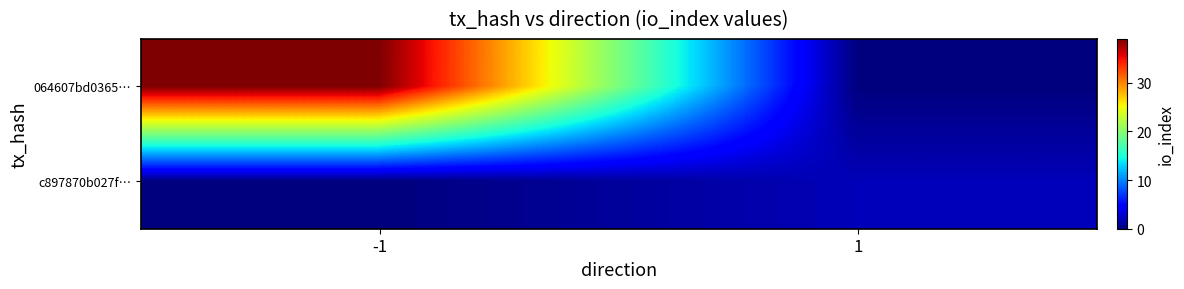

Rank the series at -1 from highest to lowest value.

064607bd0365…, c897870b027f…